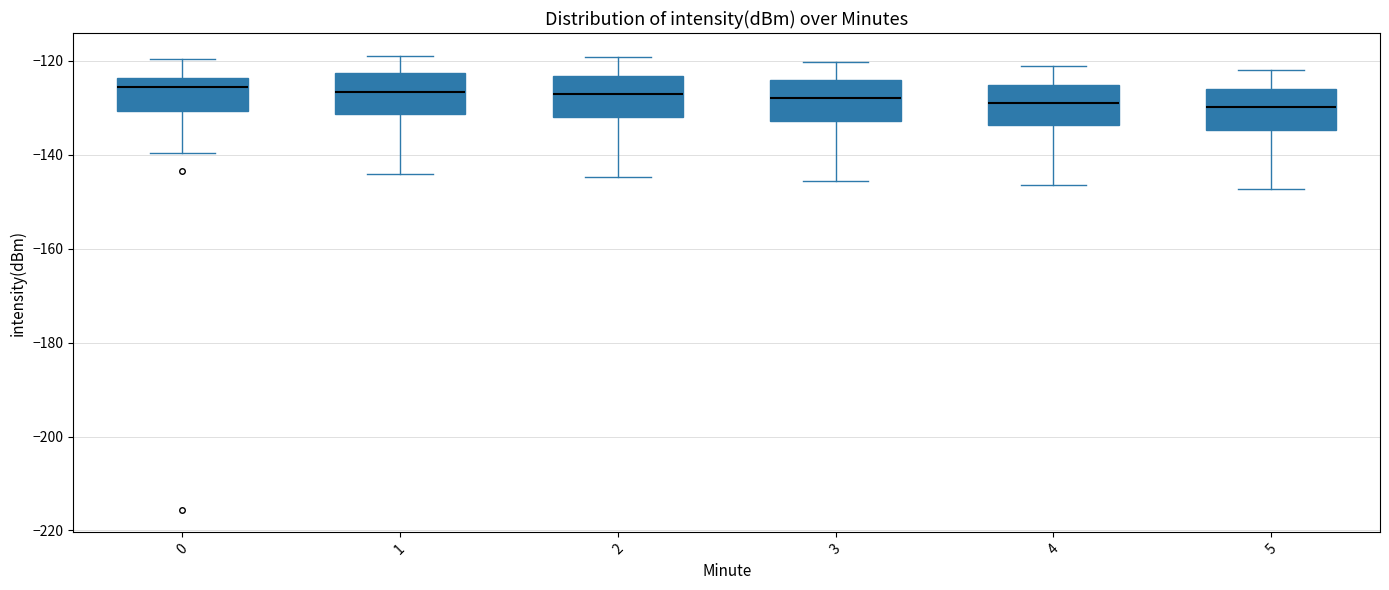

Where does the upper whisker of the box at x = 1 end on the y-axis? The values are not printed on the chart, so give them approximately, as read against the axis.

-118